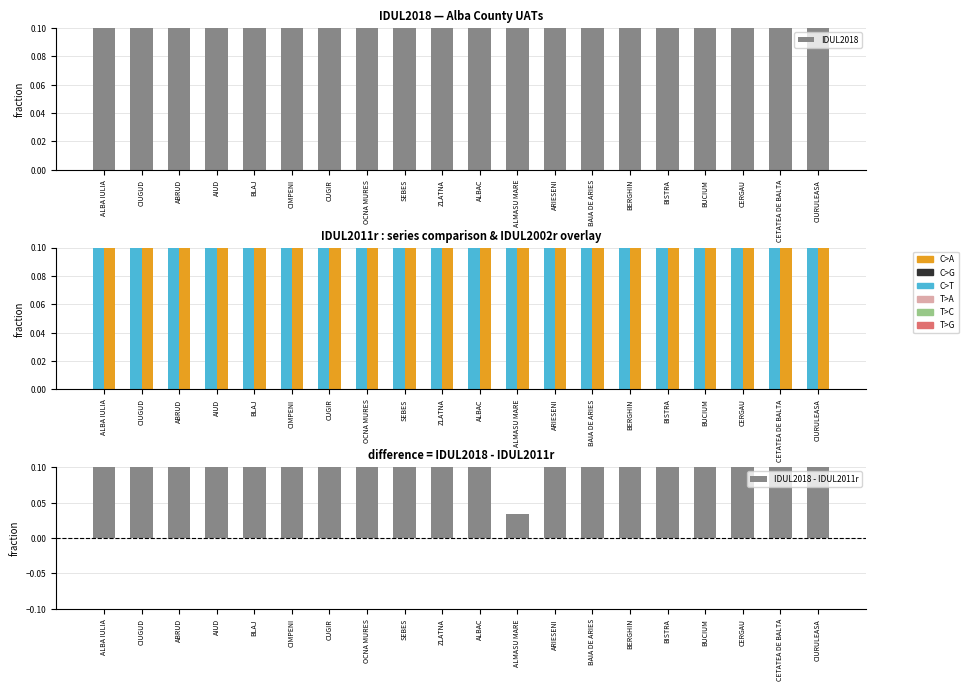

What is the approximate value of IDUL2011r at CETATEA DE BALTA?

0.2